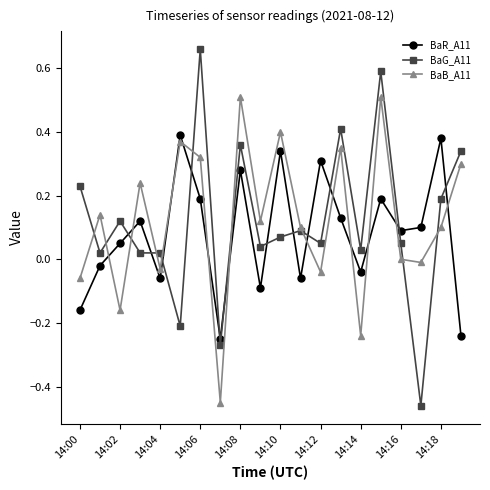

List the series in order of their peak value, highest first.

BaG_A11, BaB_A11, BaR_A11